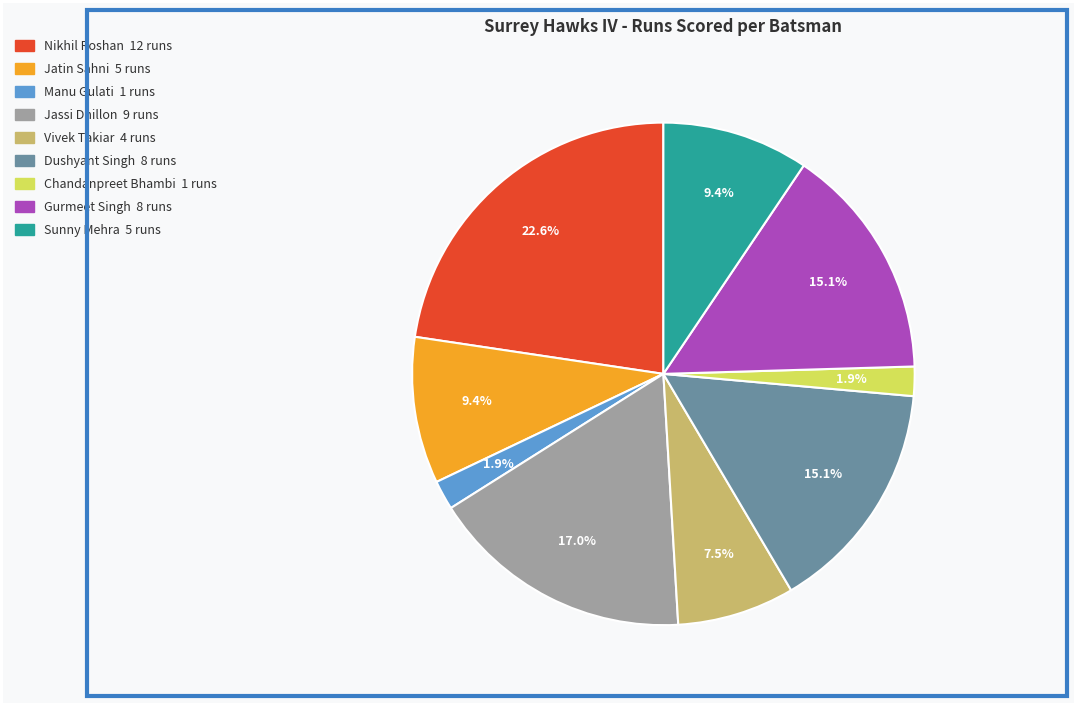

Does any single category account for the majority?

No